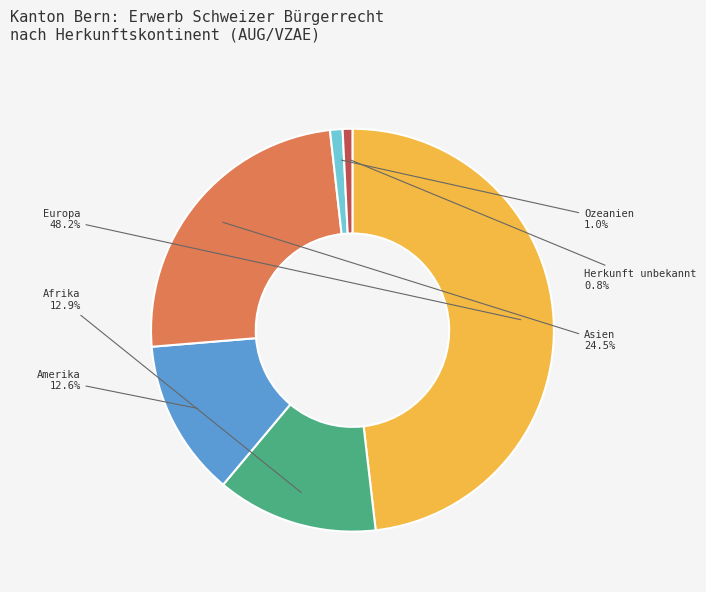

To the nearest percent, what is the difference between the Afrika and Herkunft unbekannt slice percentages?

12%